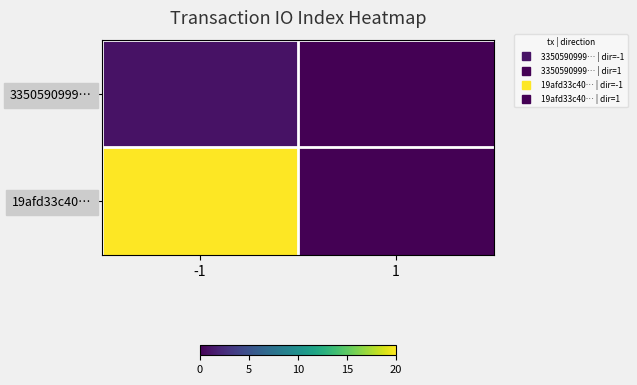

Reading right to left, transcribe all the data shown in this chart.

3350590999…: 1=0	-1=1
19afd33c40…: 1=0	-1=20